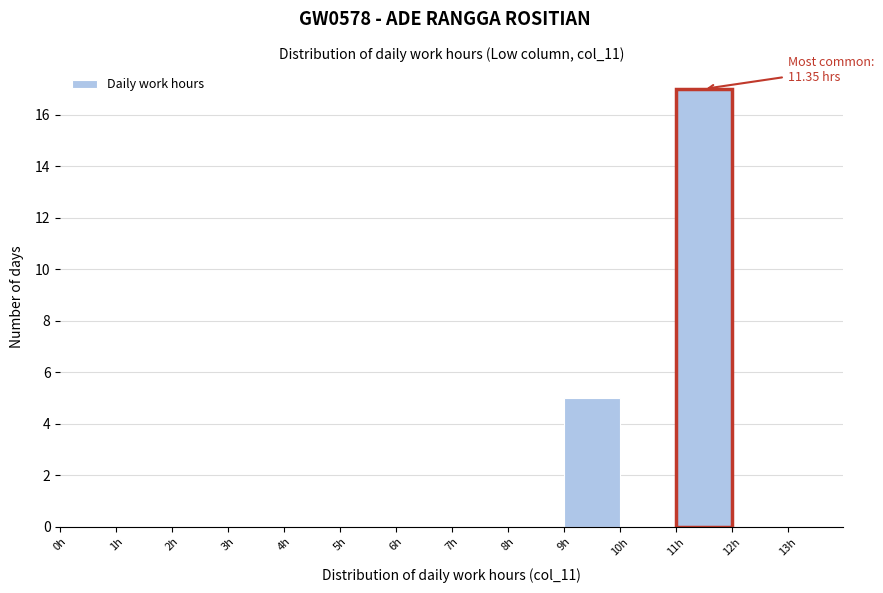

Which range on the x-axis has the tallest bar?

11 to 12